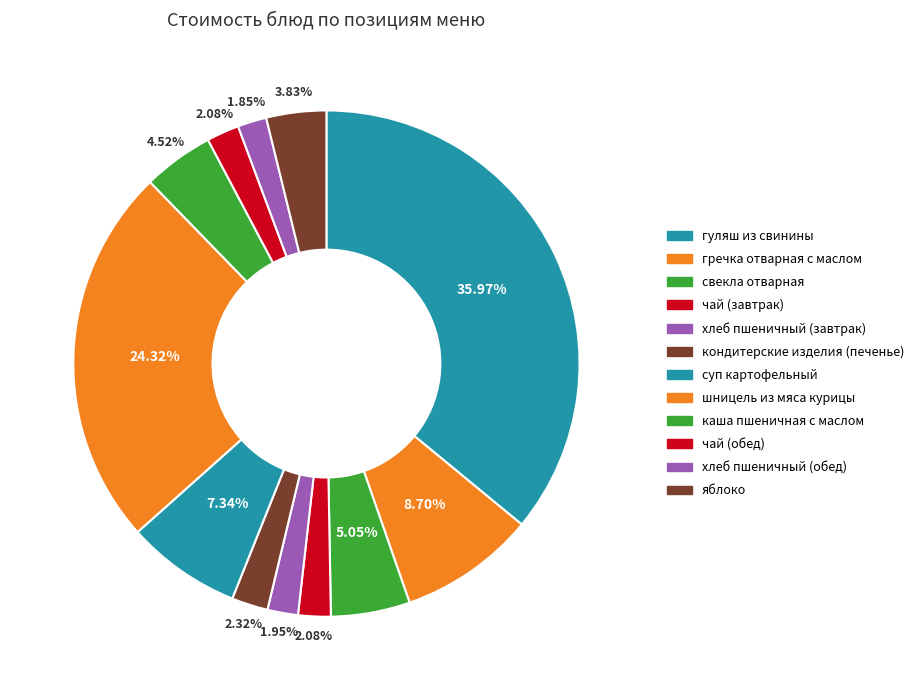

How many segments does this pie chart have?

12